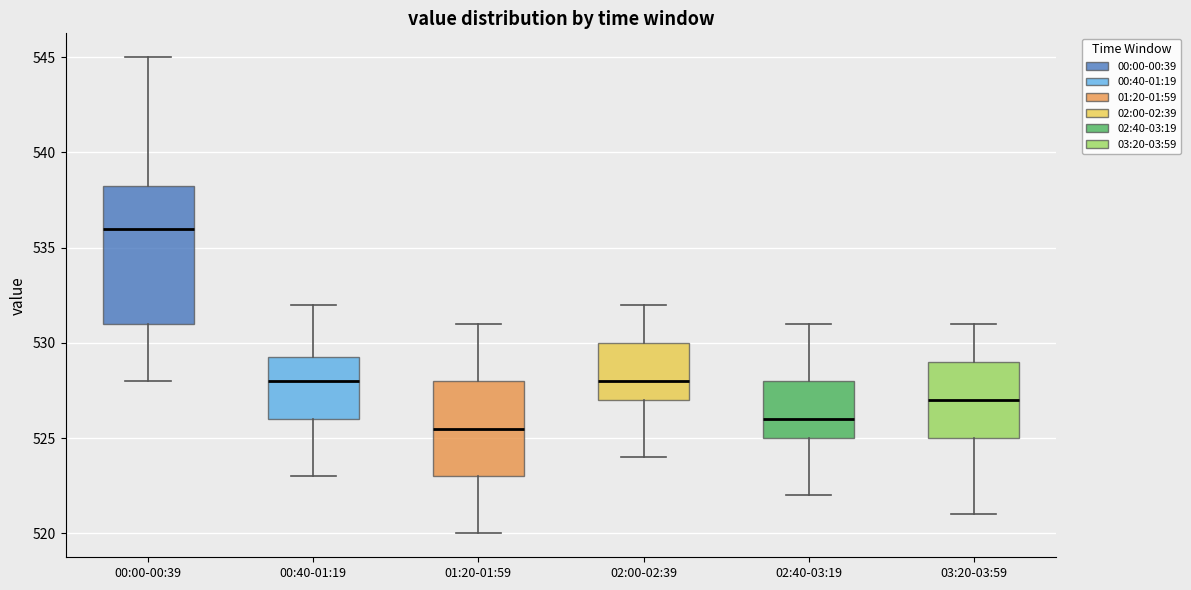

Which box has the lowest median line?

01:20-01:59